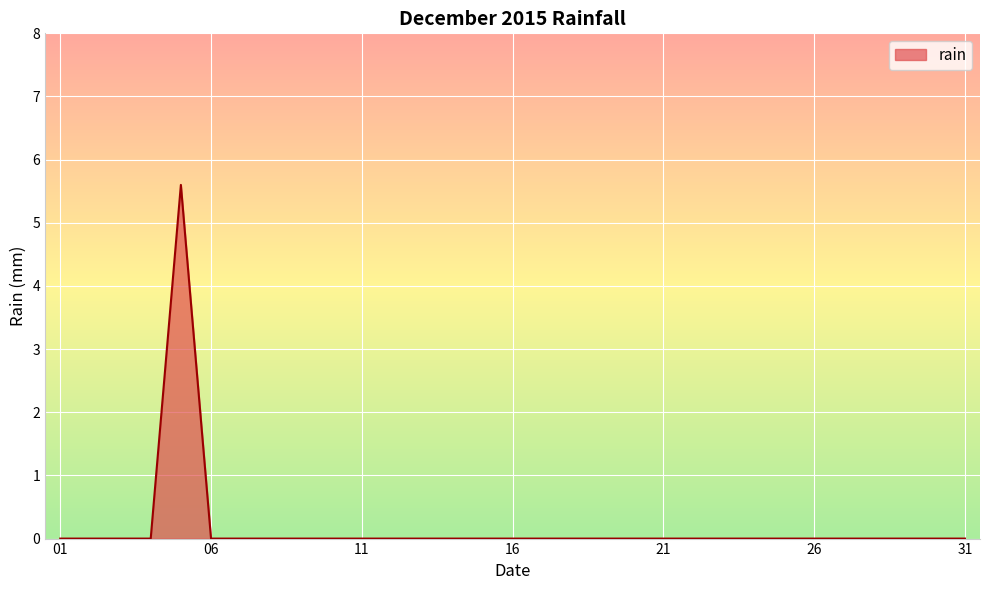

What is the greatest value displayed?

5.6